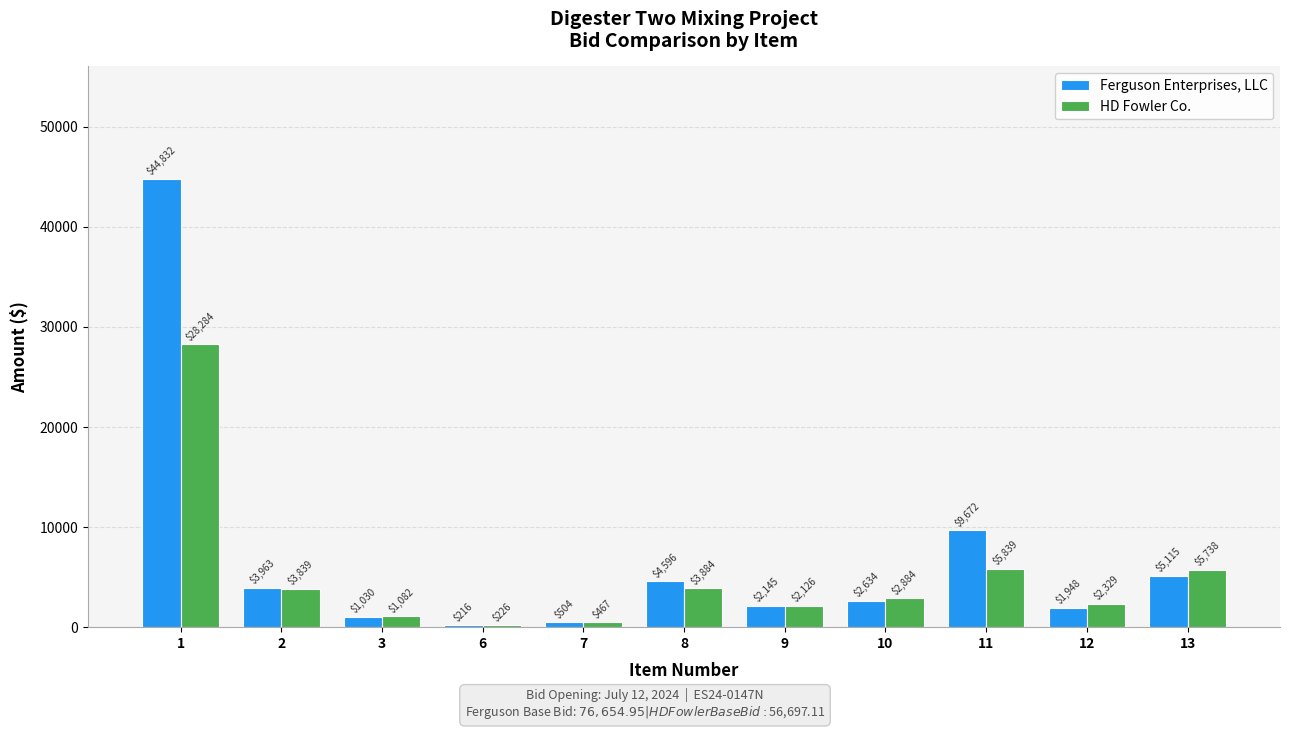

Rank the series by their maximum value, from highest to lowest.

Ferguson Enterprises, LLC, HD Fowler Co.